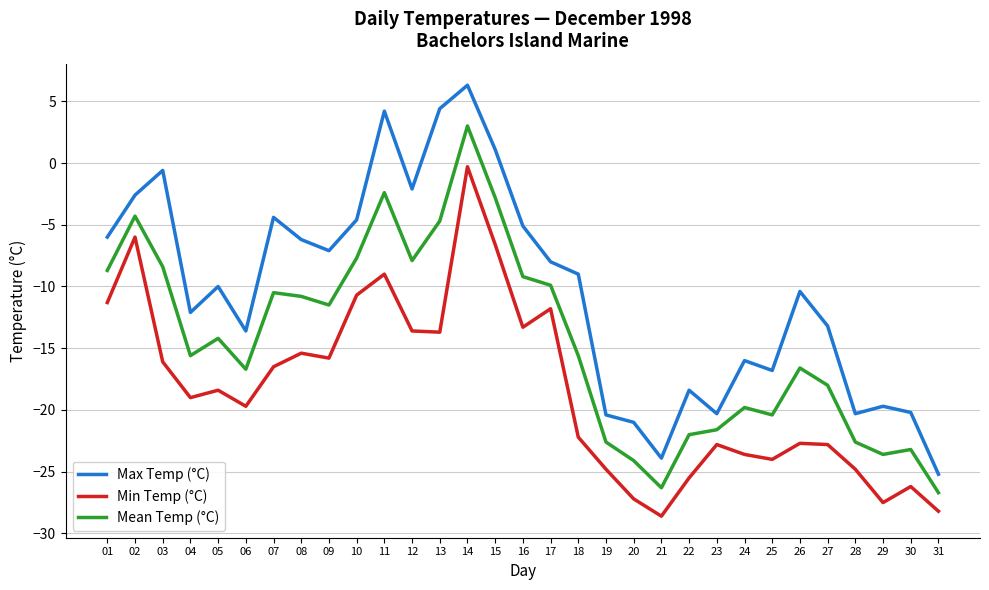

True or false: Max Temp (°C) and Mean Temp (°C) intersect in this chart.

False